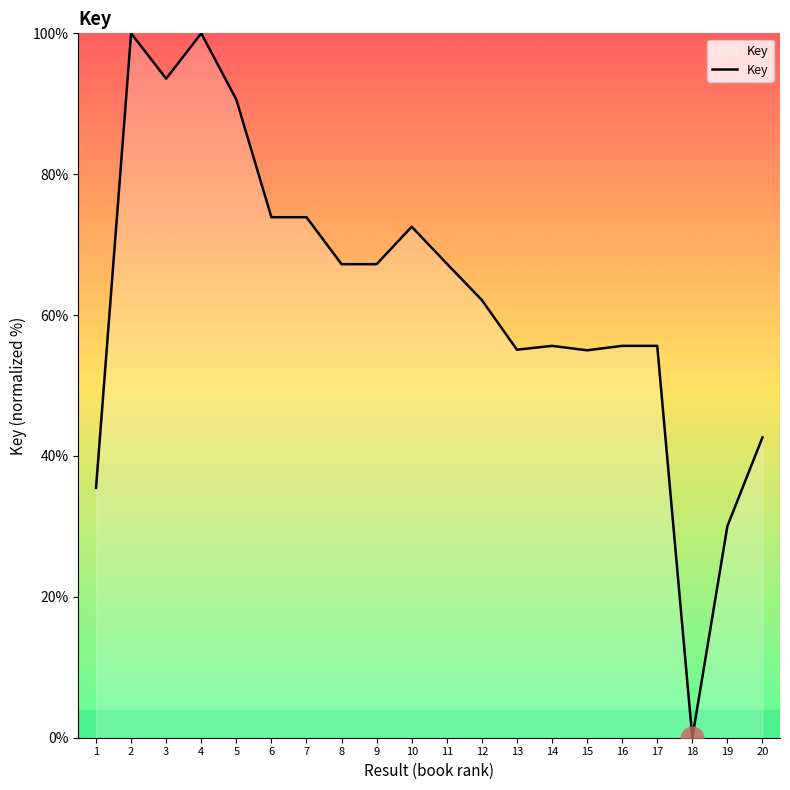

Which has a higher value, 1 or 6?

6